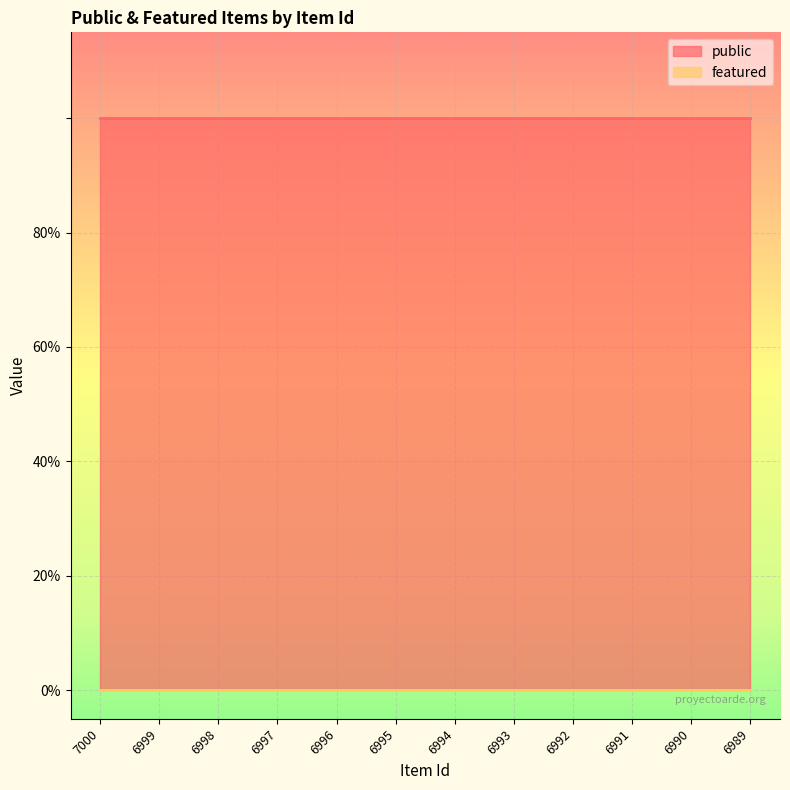

True or false: featured and public cross at least once.

False